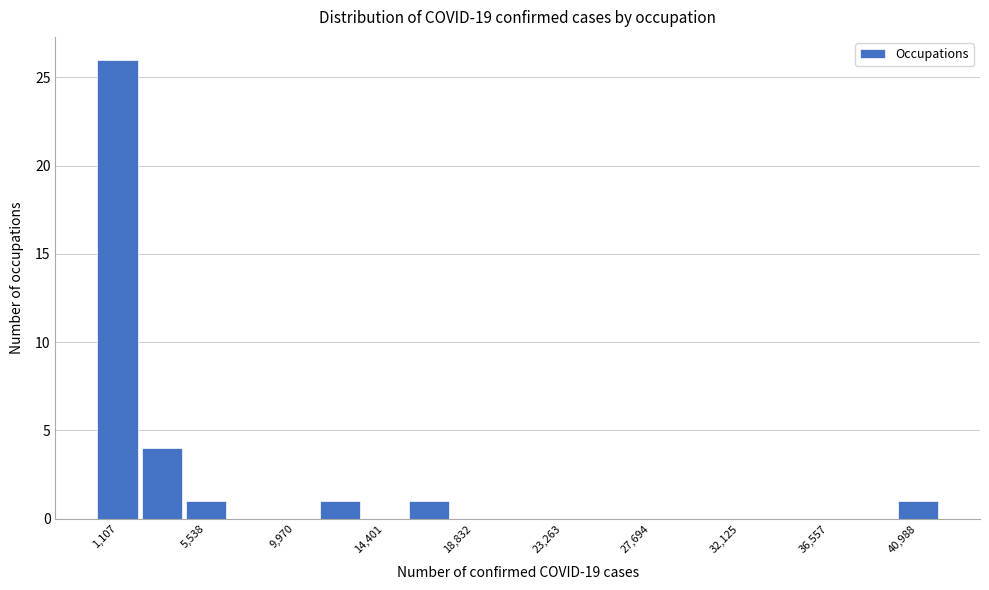

How tall is the bar that spans 15500 to 17500 on the x-axis? Neither the bar edges nor the heights are printed on the chart, so give them approximately, as read against the axes.

1